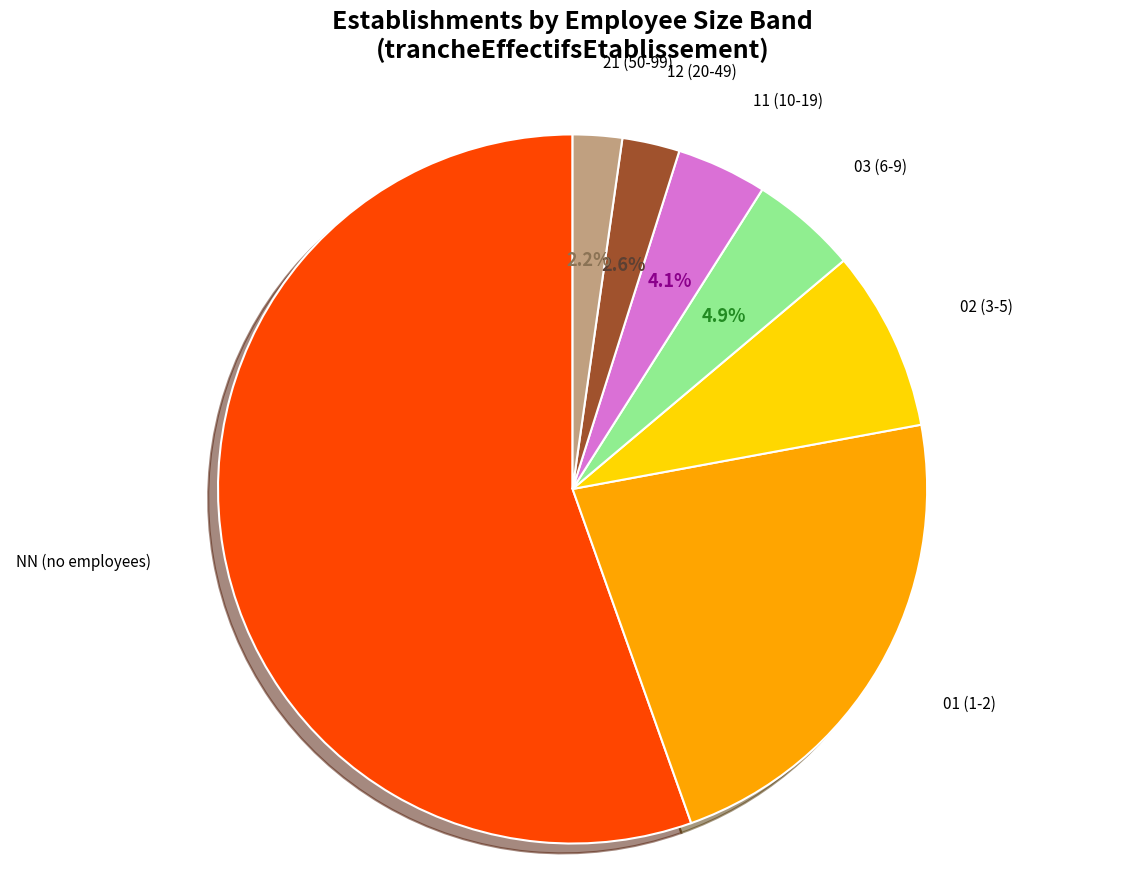

Which slice represents more than half of the pie?

NN